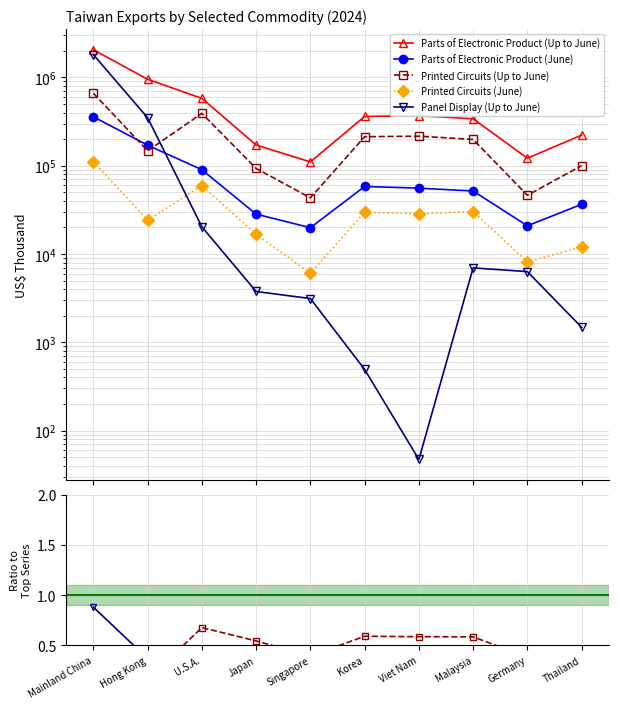

Between Mainland China and U.S.A., which is larger?

Mainland China